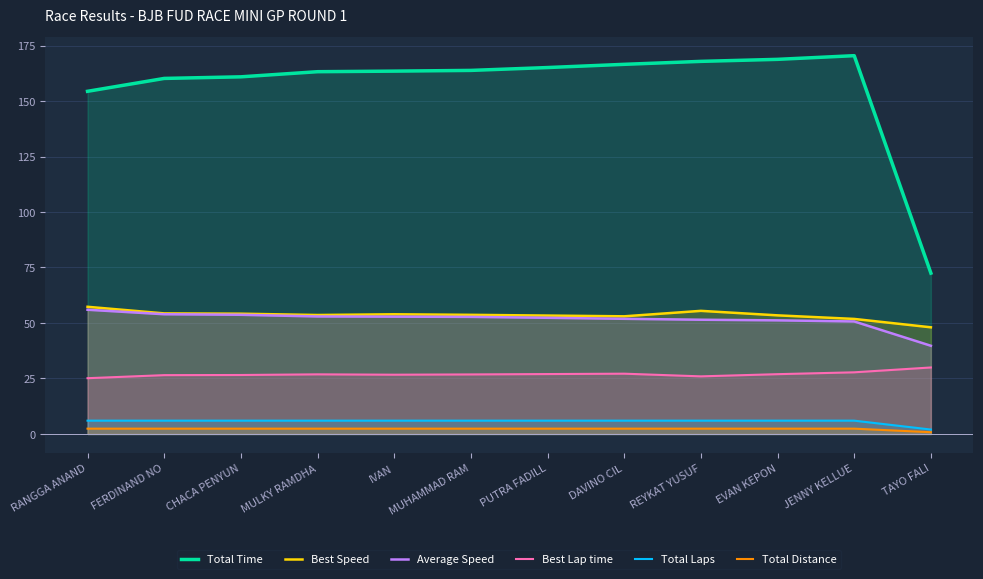

What is the total value across all series at DAVINO CIL?

307.0